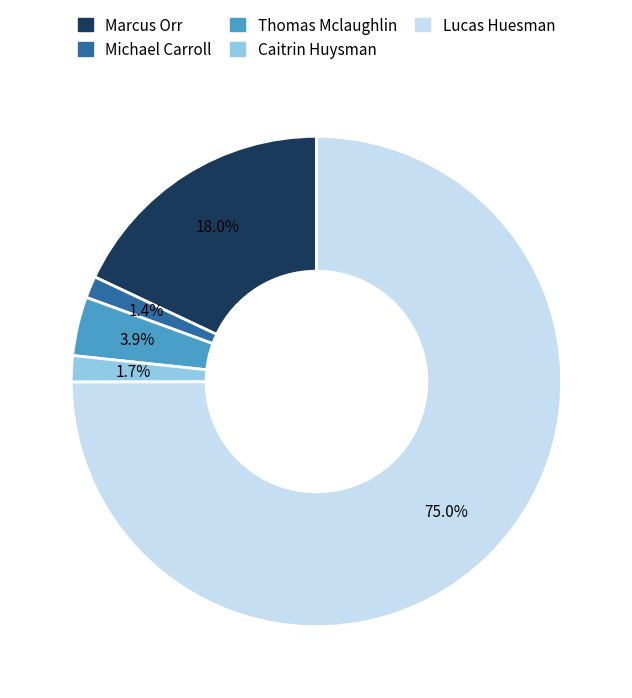

What is the total percentage of Michael Carroll and Lucas Huesman?

76.4%